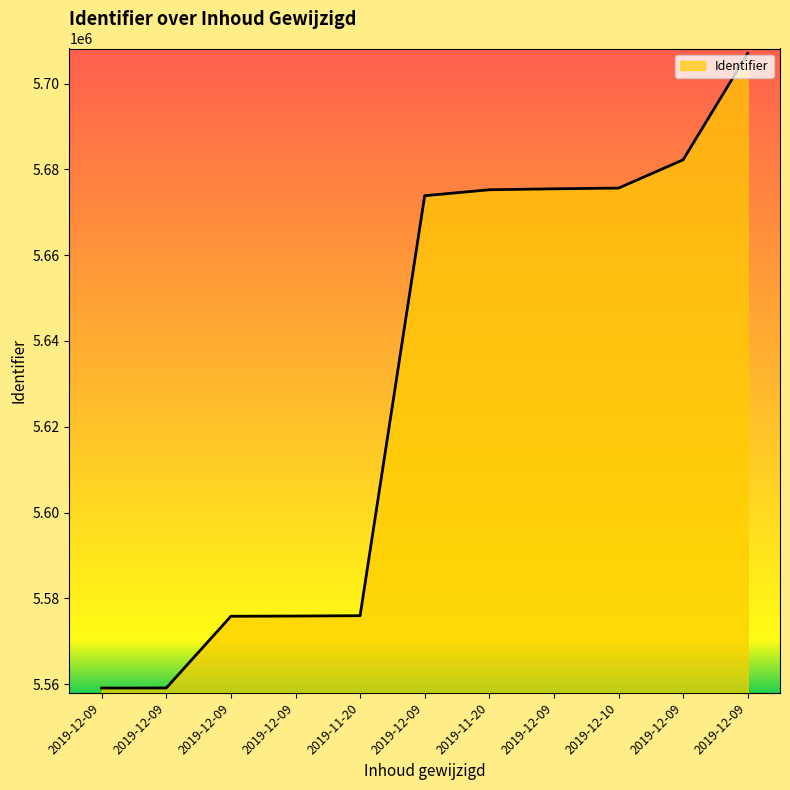

What is the label of the 8th point from the left?

2019-12-09